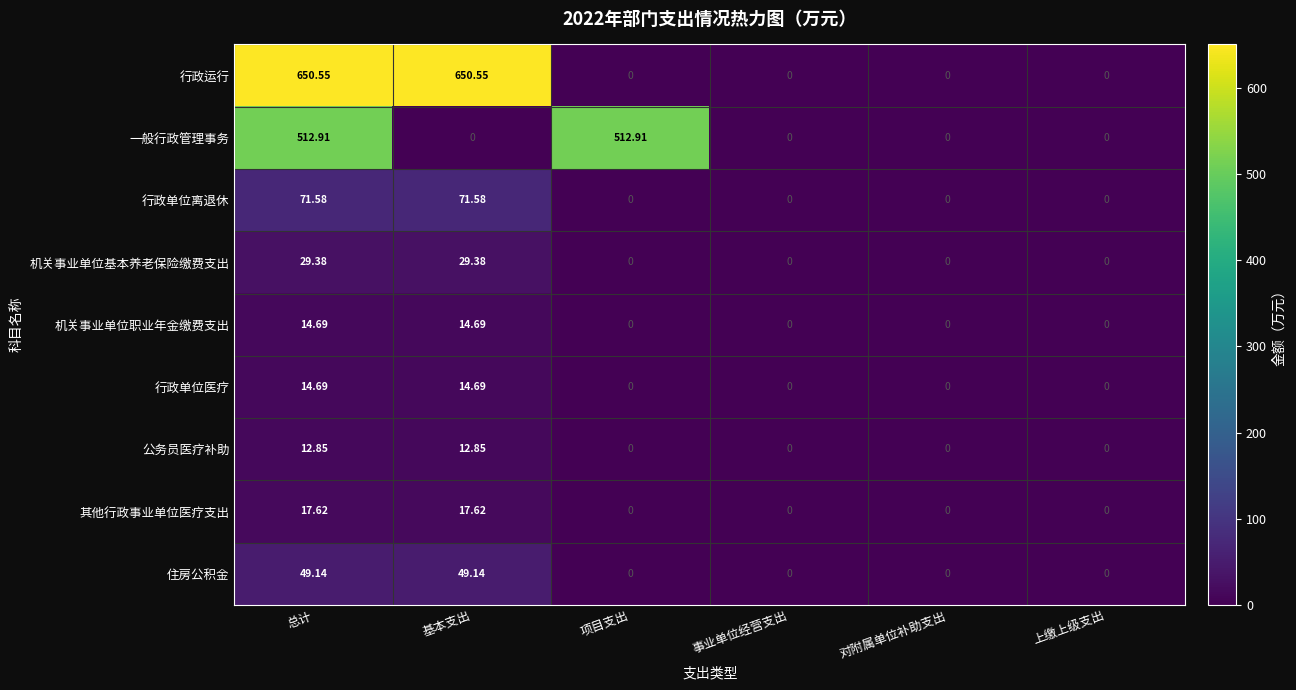

How many series are shown in this chart?

9